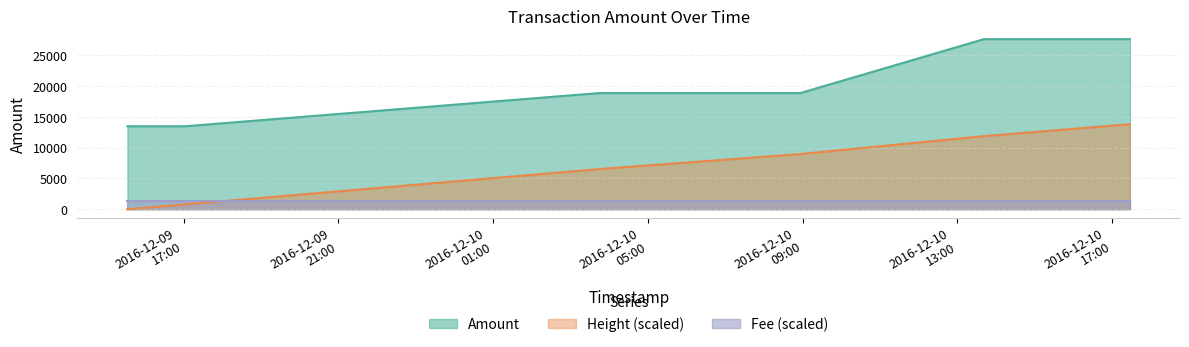

Which series has the largest total across all categories?

Amount